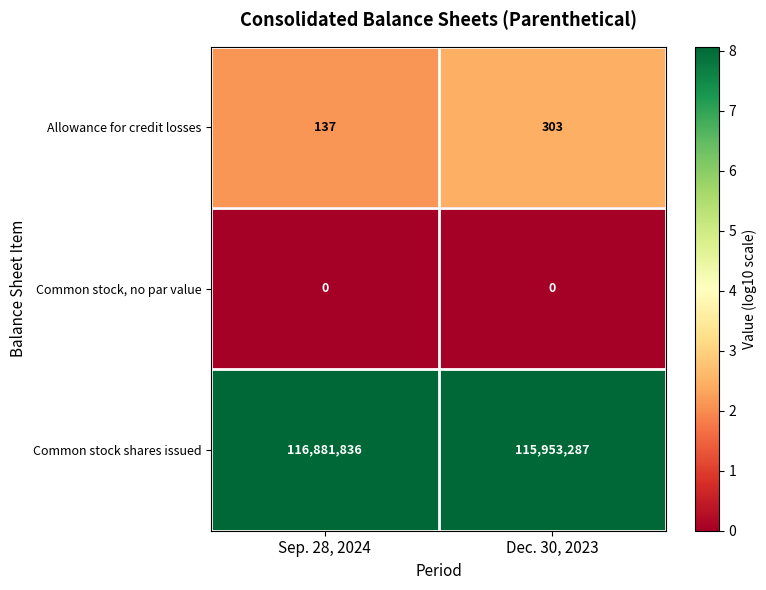

Is it true that Common stock shares issued equals 198156701 at Dec. 30, 2023?

False